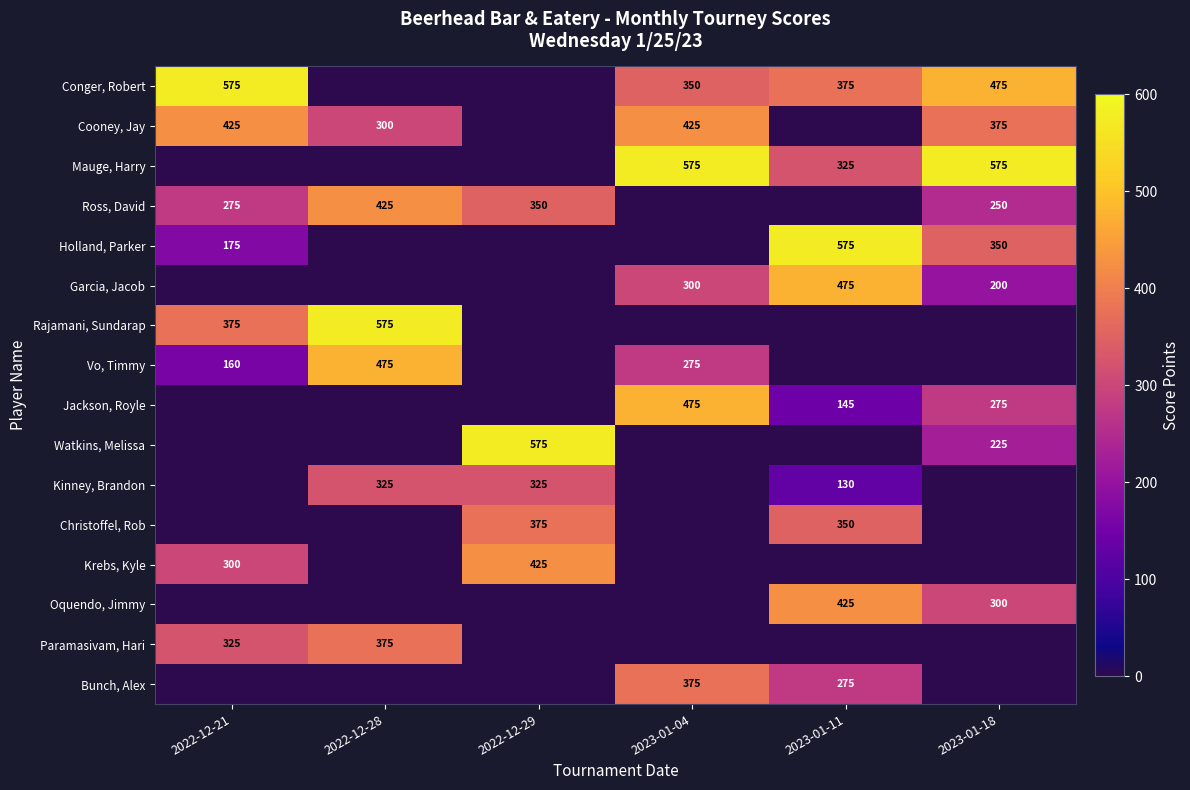

What is the difference between the Cooney, Jay values at 2023-01-18 and 2022-12-21?

50